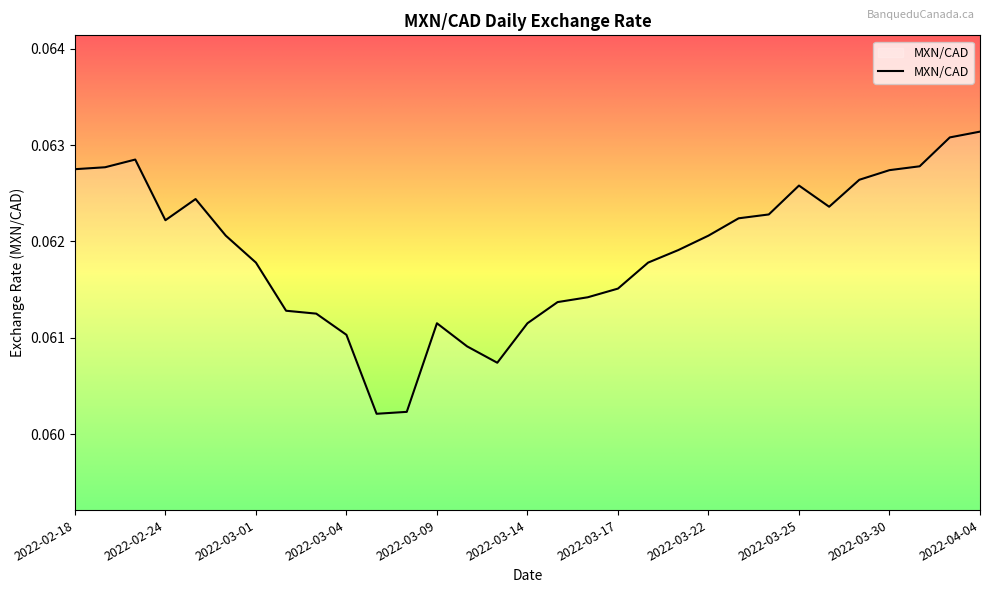

What is the label of the 24th point from the left?

2022-03-24